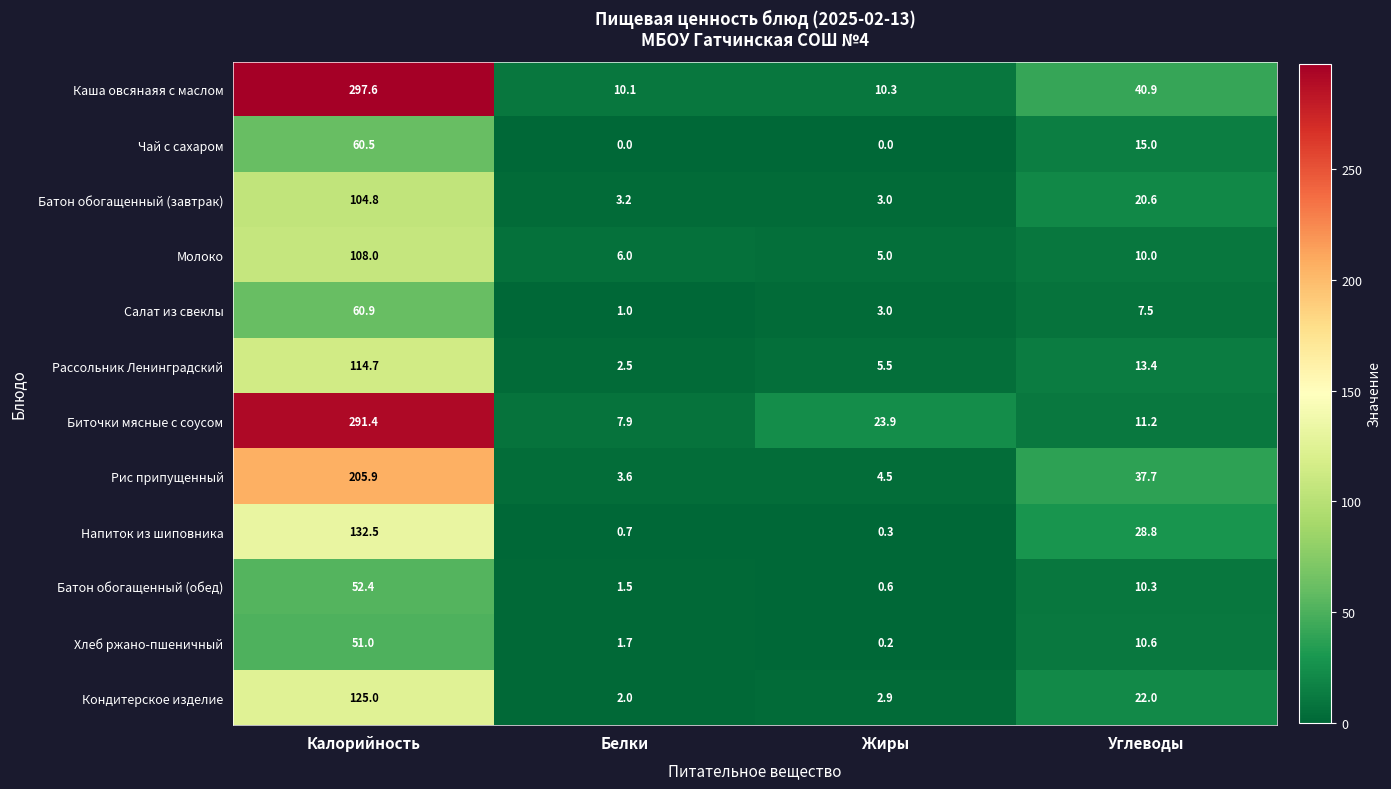

What value does the Рассольник Ленинградский series have at Белки?

2.5